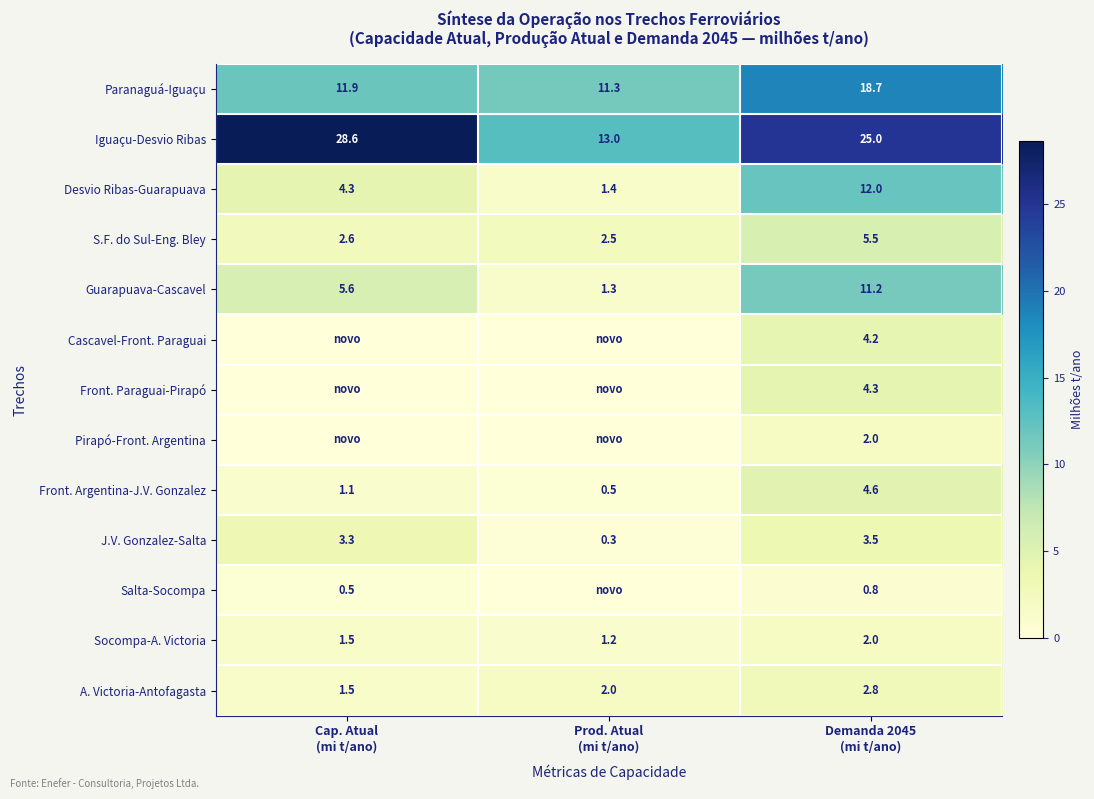

What is the minimum value for Desvio Ribas-Guarapuava?

1.4